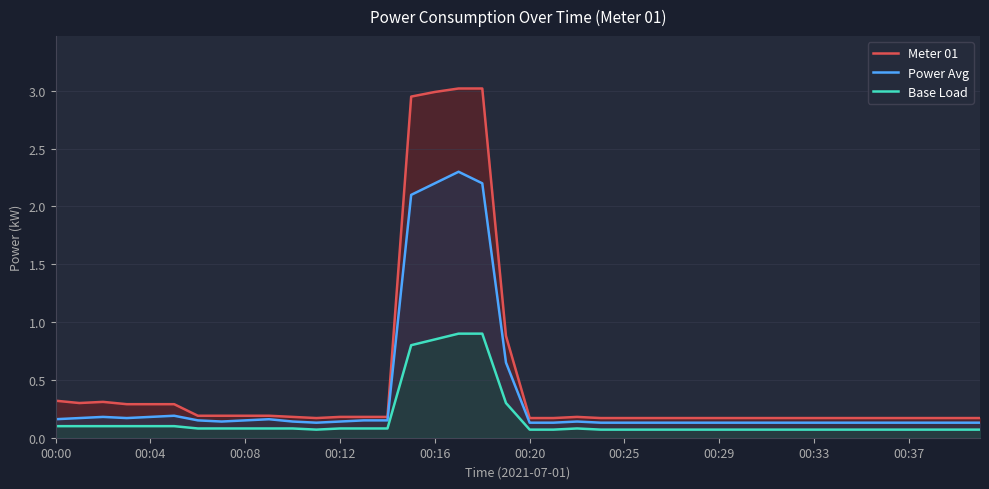

List the series in order of their overall mean, highest first.

Meter 01, Power Avg, Base Load